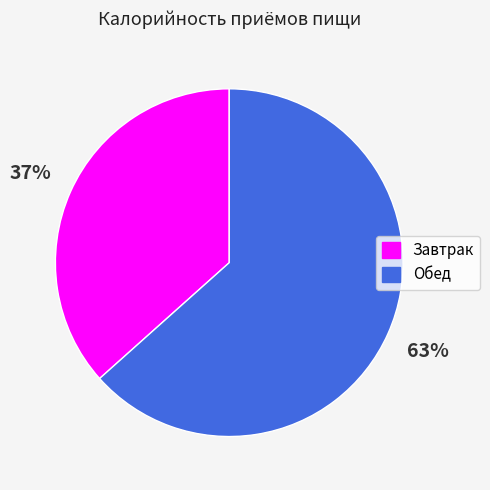

To the nearest percent, what portion does Обед represent?

63%